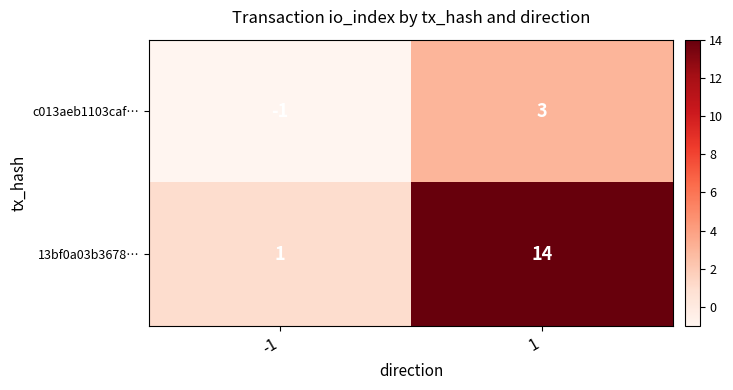

Which label corresponds to the largest value in the chart?

1